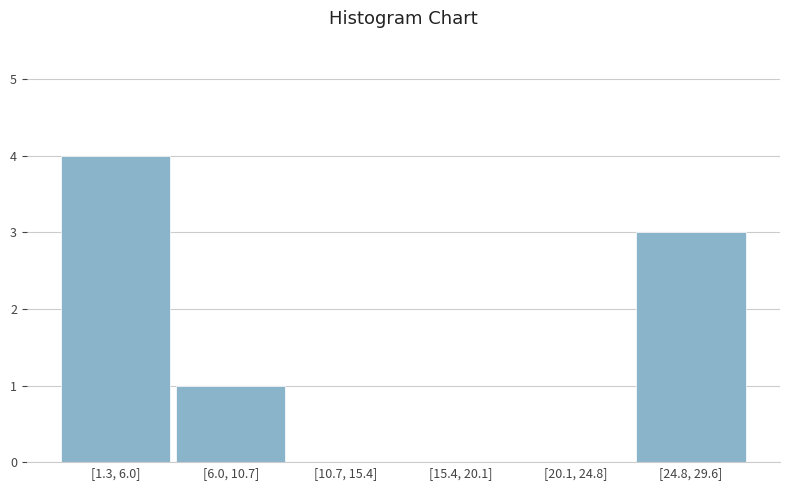

Reading left to right, transcribe all the data shown in this chart.

[1.3, 6.0]=4	[6.0, 10.7]=1	[10.7, 15.4]=0	[15.4, 20.1]=0	[20.1, 24.8]=0	[24.8, 29.6]=3